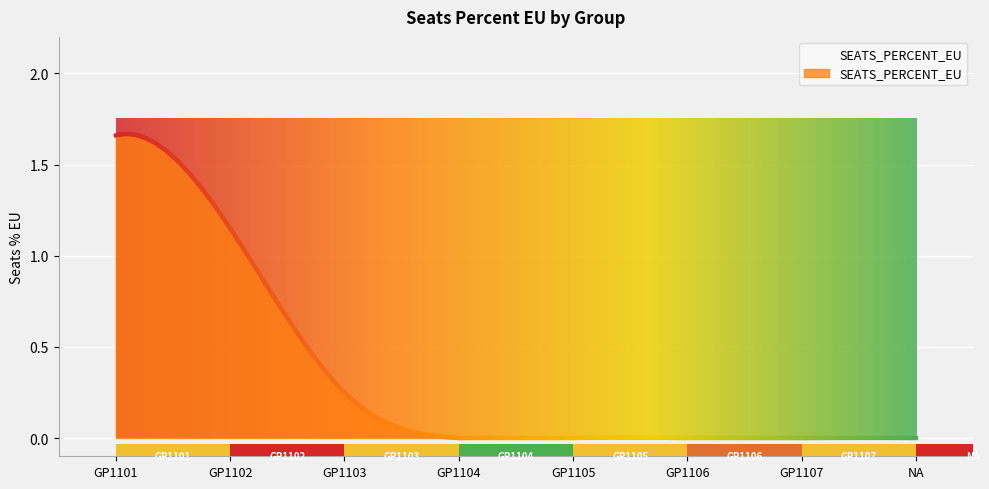

Which category has the lowest value across all series?

GP1104